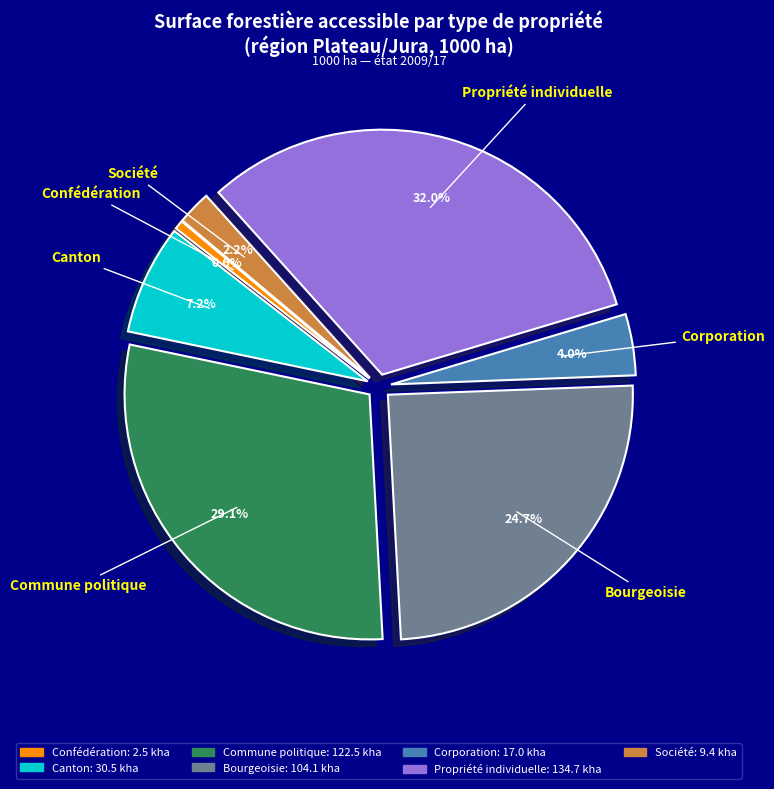

Is there a majority slice in this chart?

No